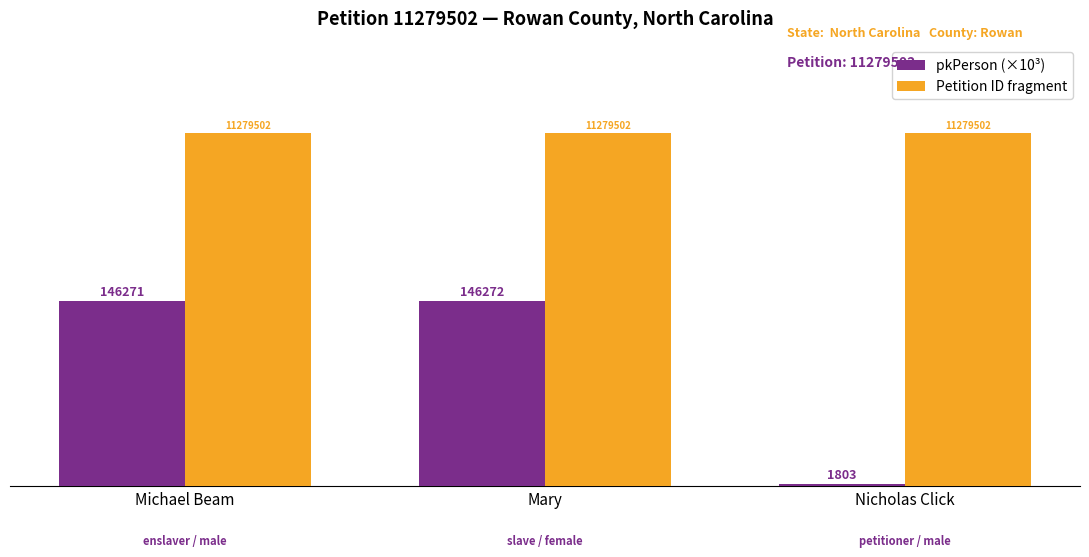

How many bars are there in total?

6